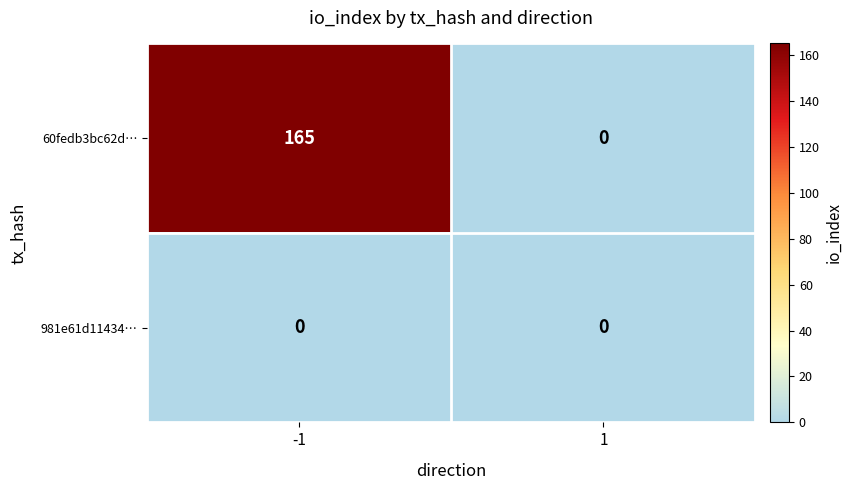

Reading left to right, extract all data points from this chart.

60fedb3bc62d…: 165	0
981e61d11434…: 0	0